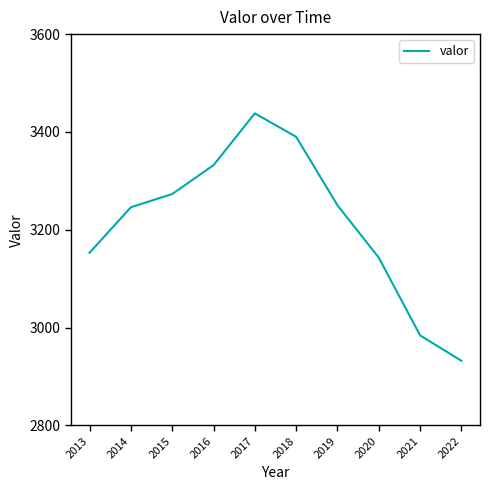

The value at 2018 is 1138. True or false?

False